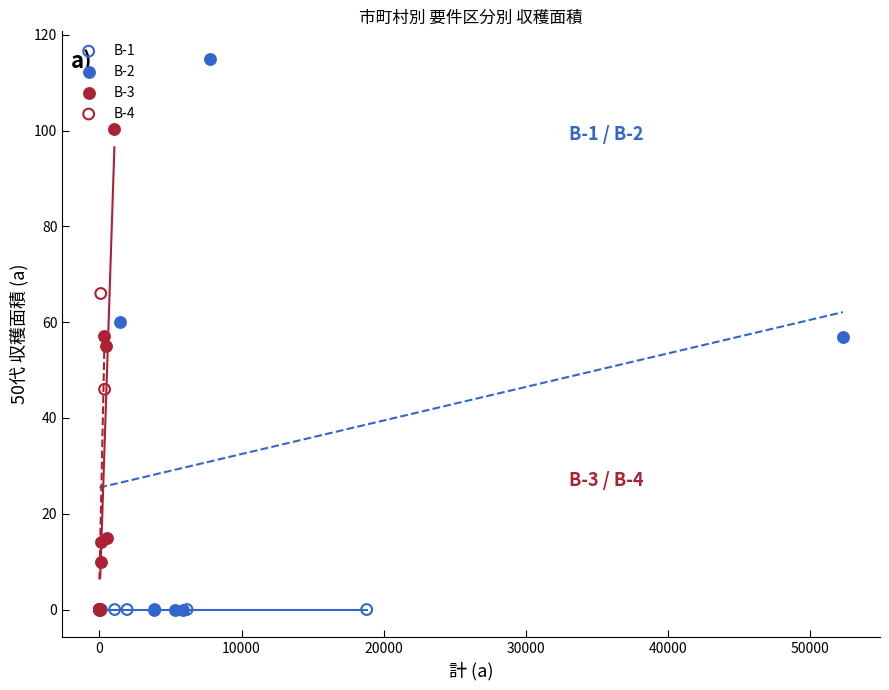

Which series reaches the maximum Y coordinate?

B-2